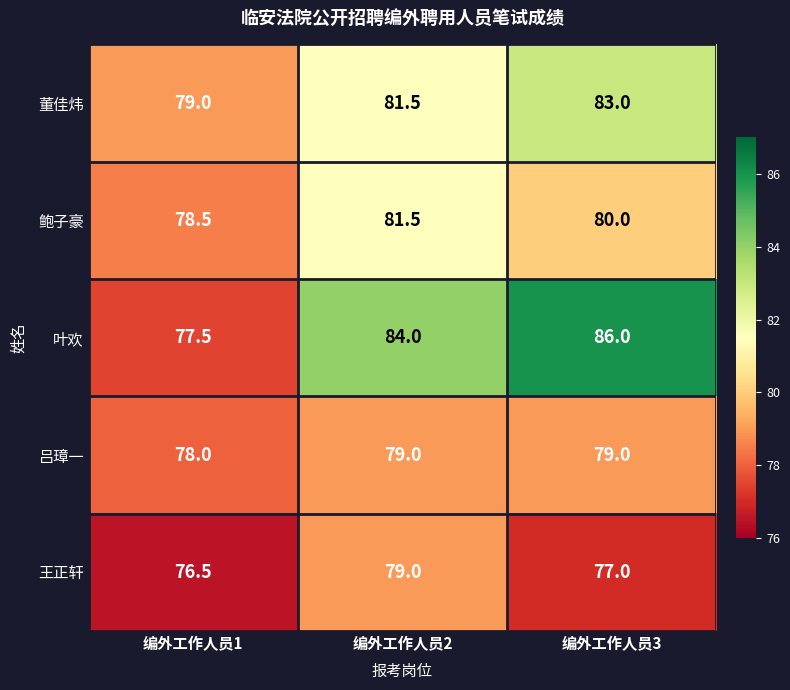

Is it true that 董佳炜 equals 50.8 at 编外工作人员1?

False